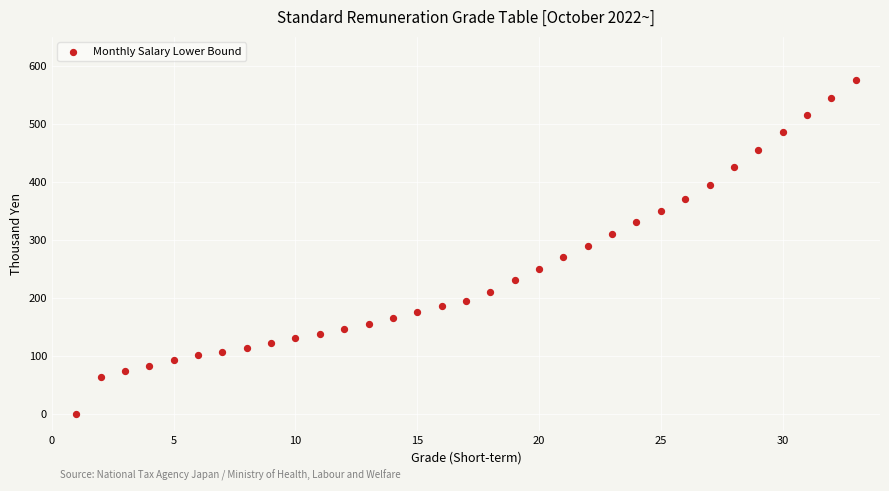

What is the range of X values (max minus min)?

32